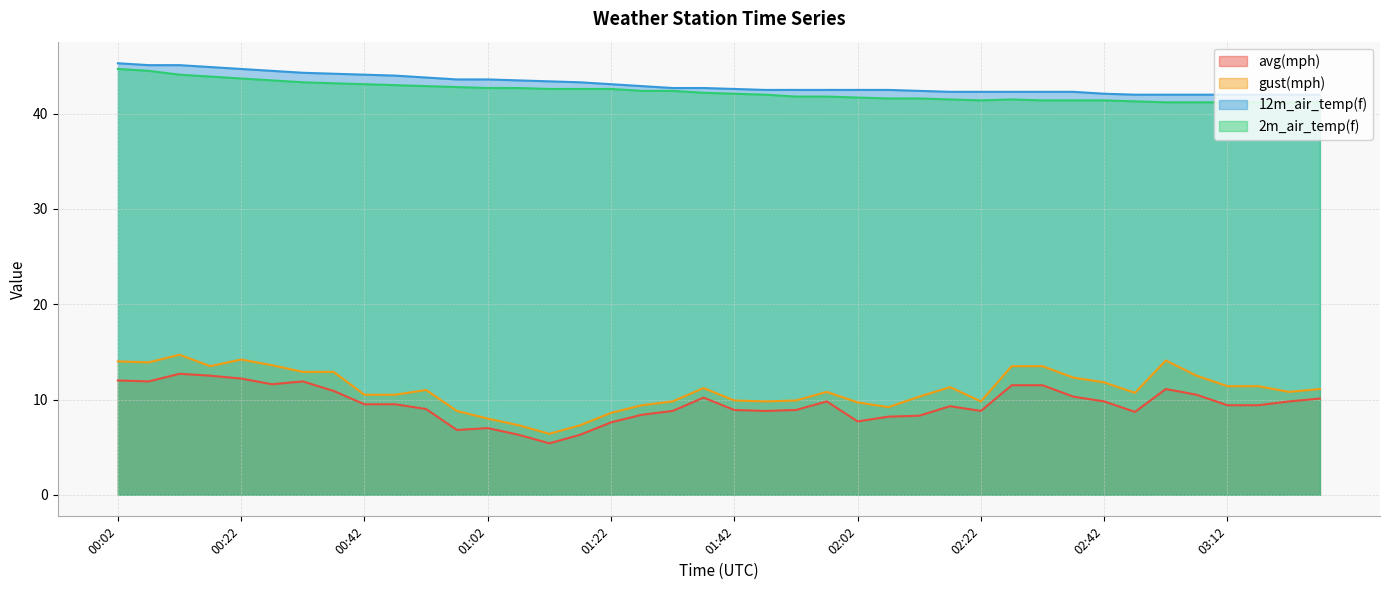

What is the label of the 15th point from the right?

02:07